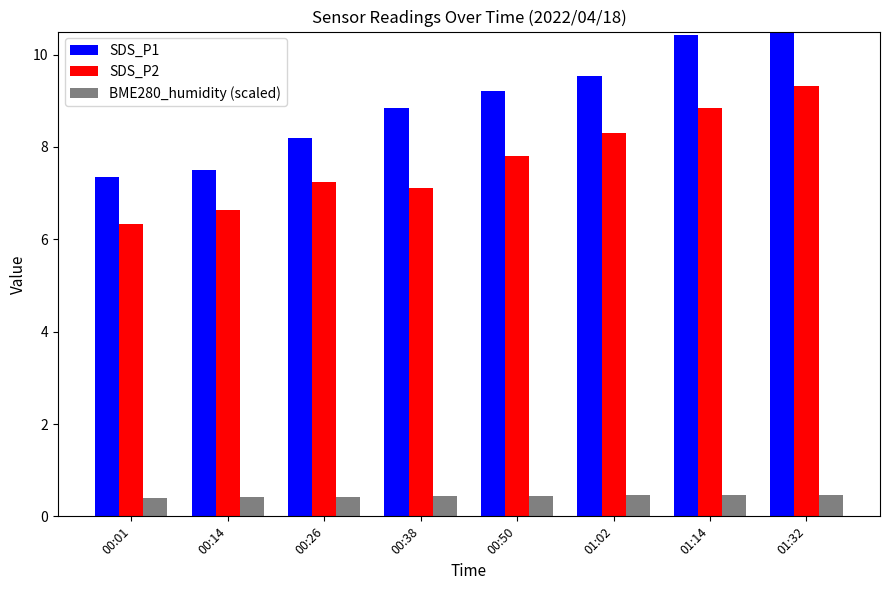

What is the value of the SDS_P1 bar at the 5th from the left?

9.2